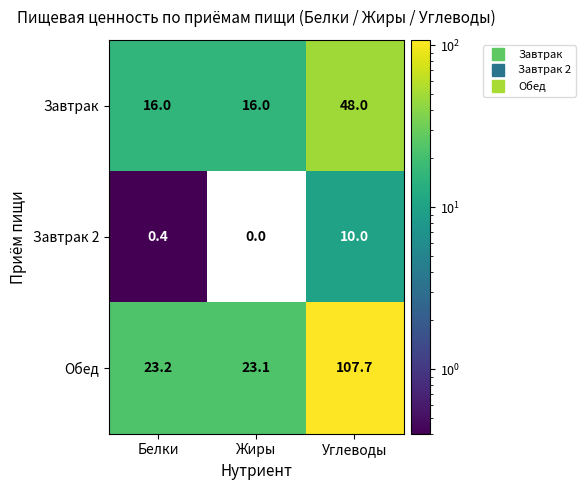

Reading right to left, extract all data points from this chart.

Завтрак: 48.0	16.0	16.0
Завтрак 2: 10.0	0.0	0.4
Обед: 107.7	23.1	23.2